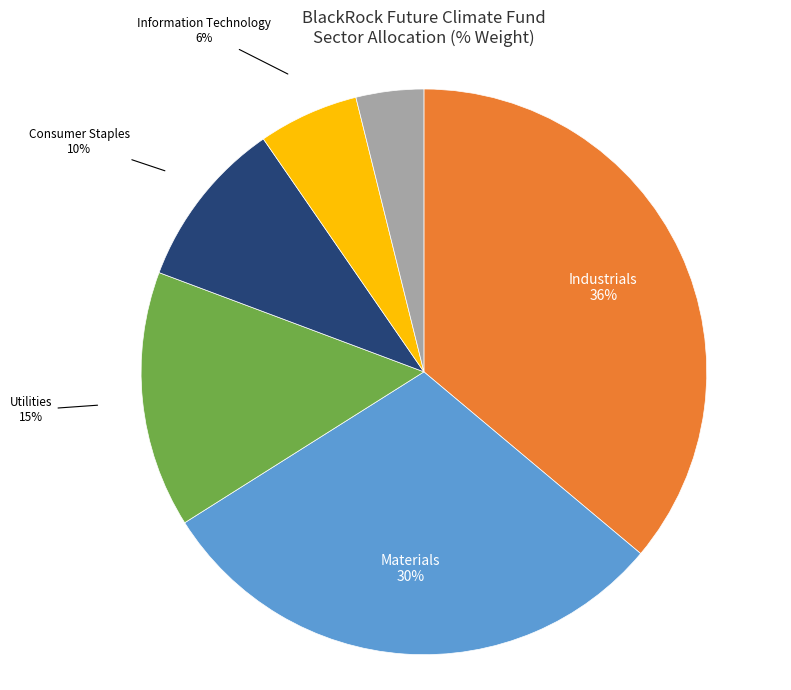

To the nearest percent, what is the difference between the largest and smallest slice percentages?

32%